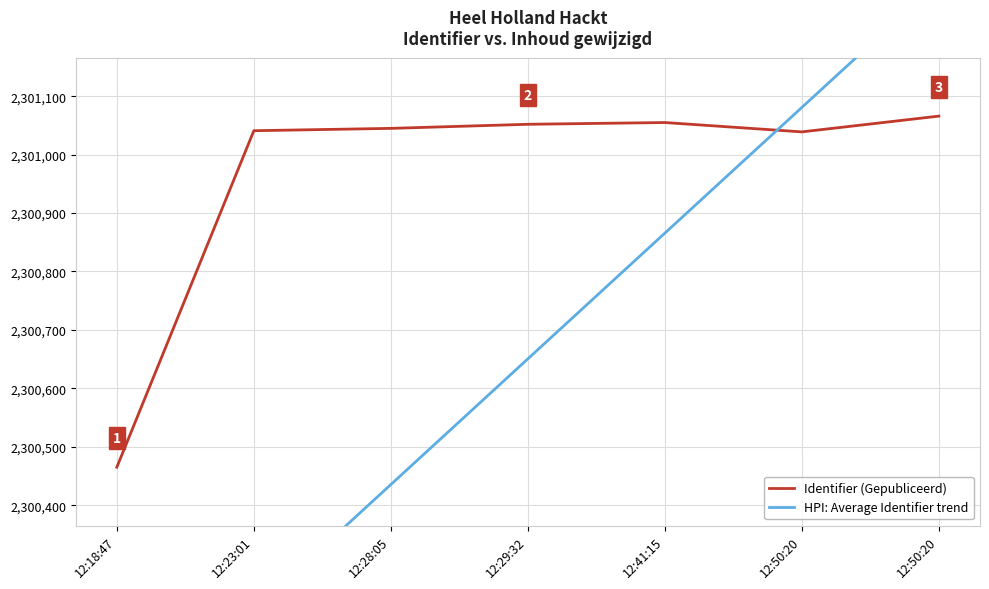

At 12:50:20, list the series in order from smallest to largest.

Identifier (Gepubliceerd), HPI: Average Identifier trend